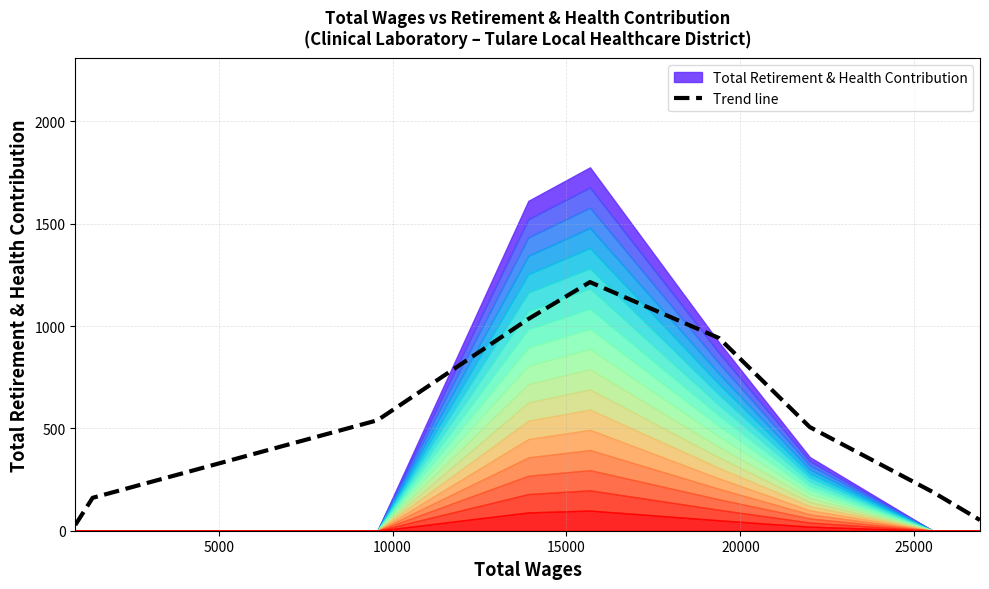

Is it true that the value at 15000 is 1726.0?

False